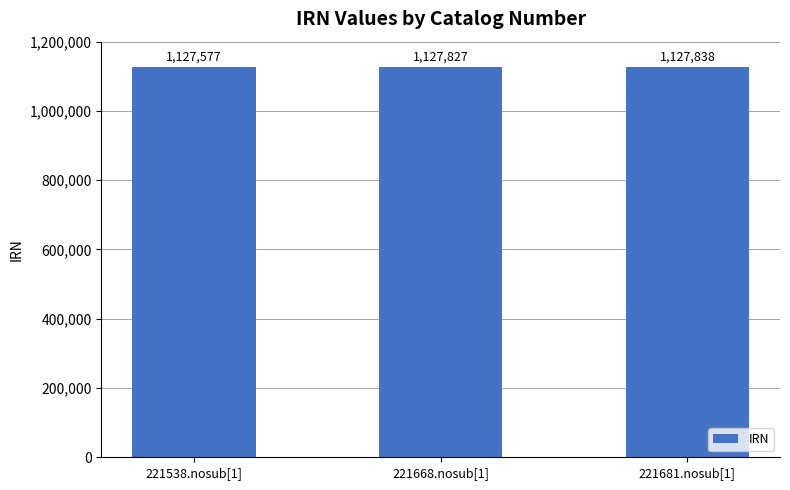

What is the label of the 1st bar from the left?

221538.nosub[1]